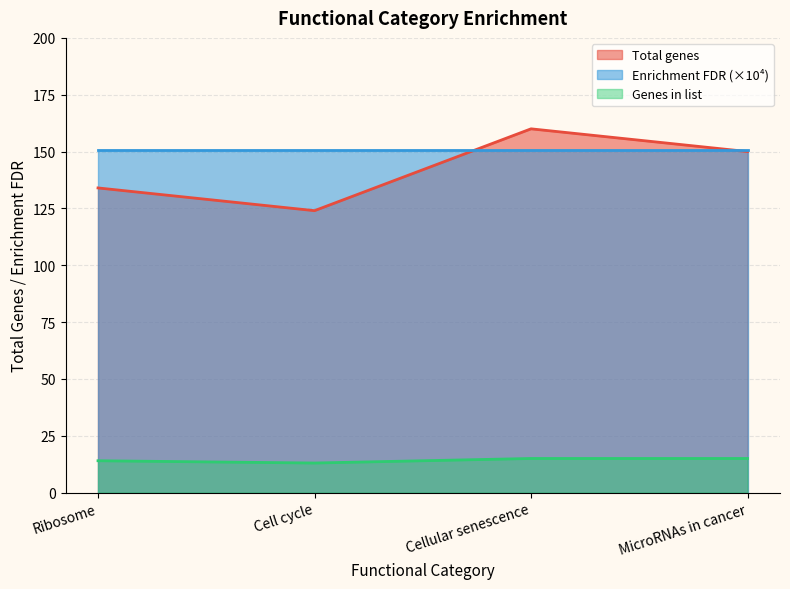

What position from the right is Cell cycle?

3